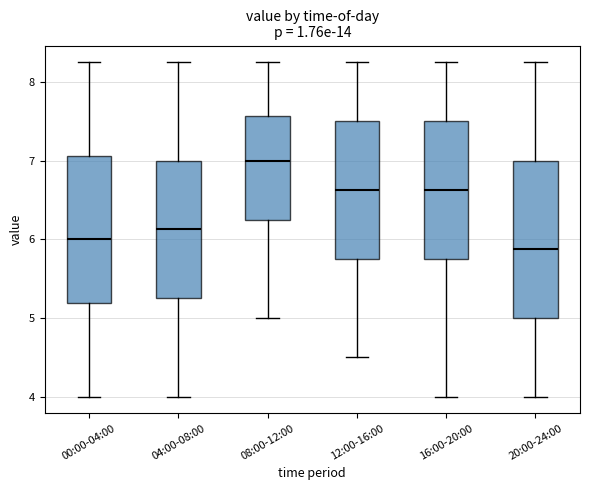

Which box's median line is the lowest?

20:00-24:00